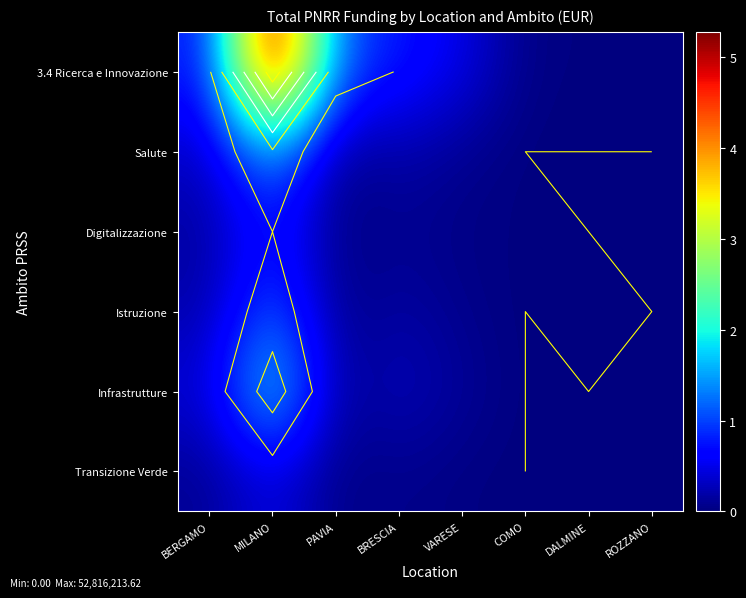

Which has a higher value, BRESCIA or ROZZANO?

BRESCIA